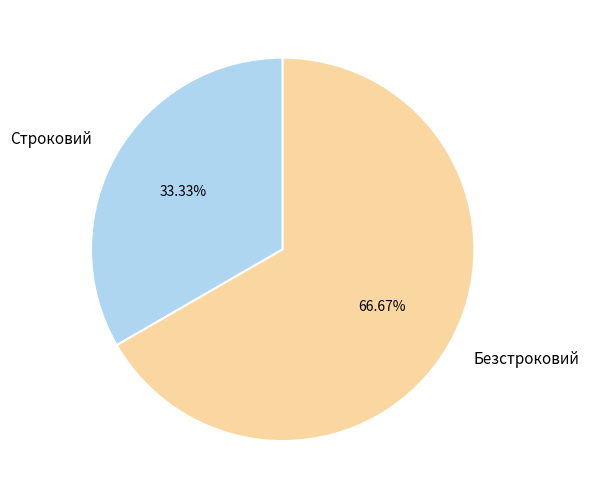

What is the majority slice?

Безстроковий